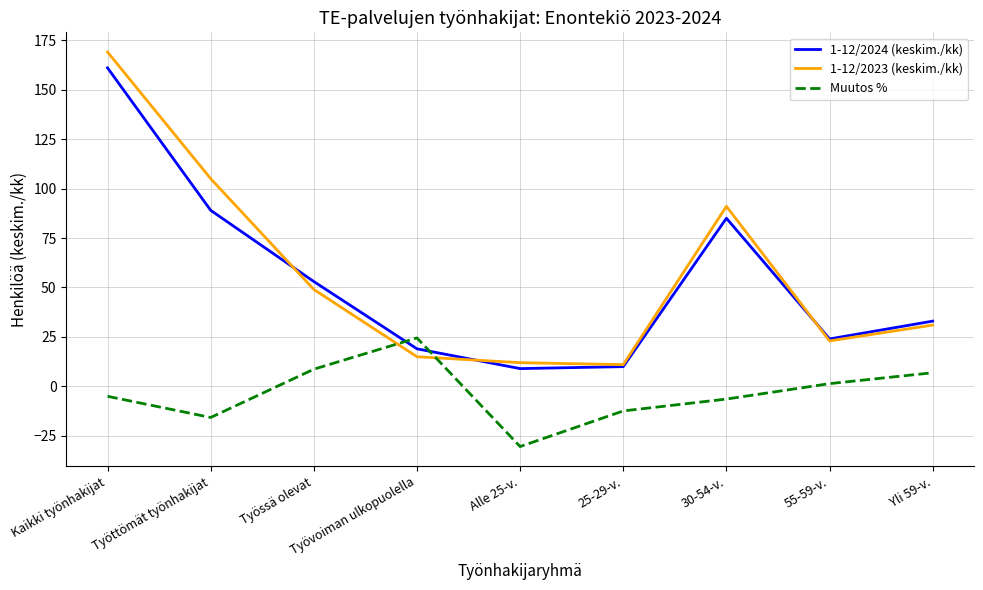

Between Alle 25-v. and Yli 59-v., which series saw the biggest shift?

Muutos %